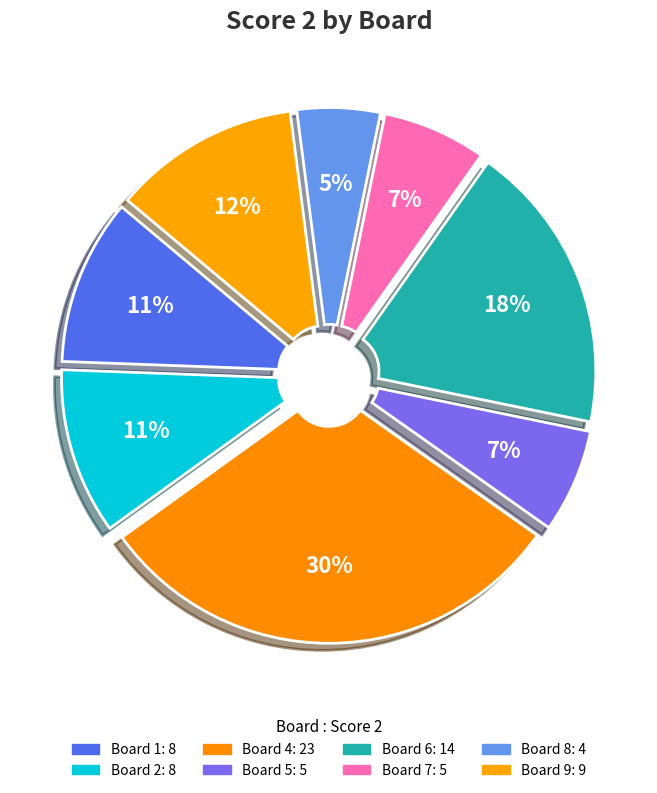

How many slices are in this pie chart?

8